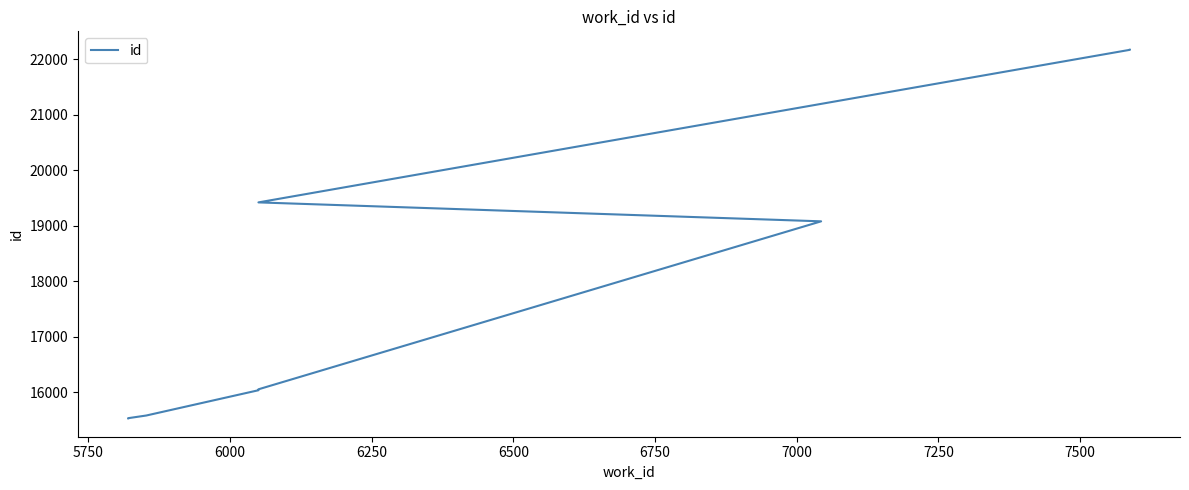

Approximately how many times larger is the value at 7500 compared to 7000?

1.2